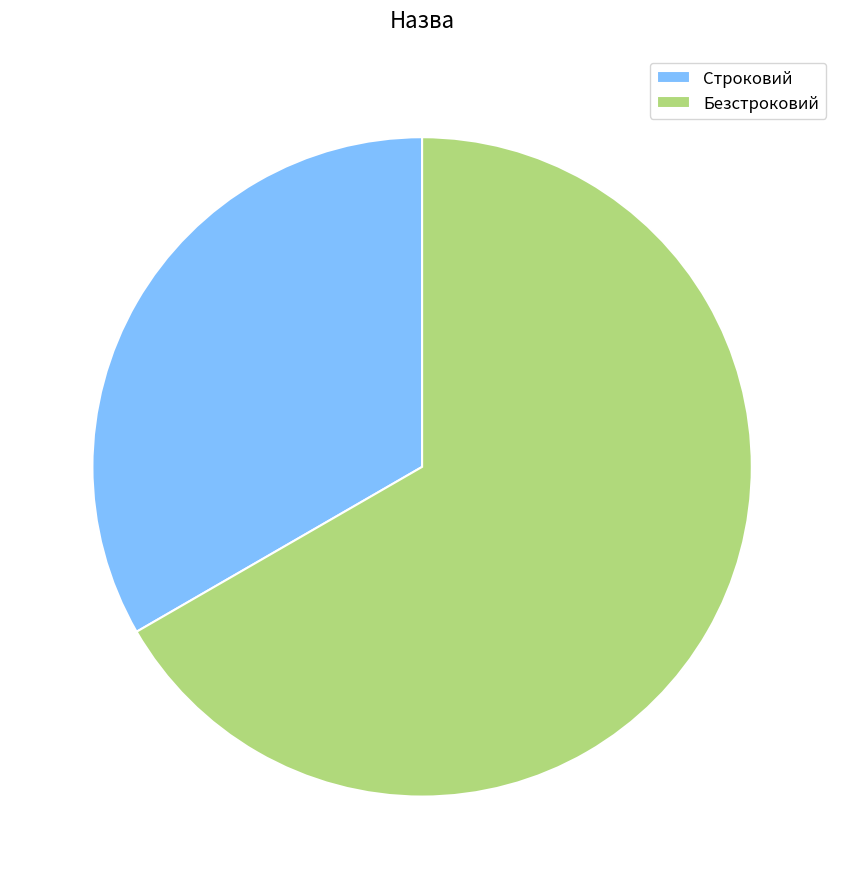

Is the sum of Строковий and Безстроковий greater than half?

Yes